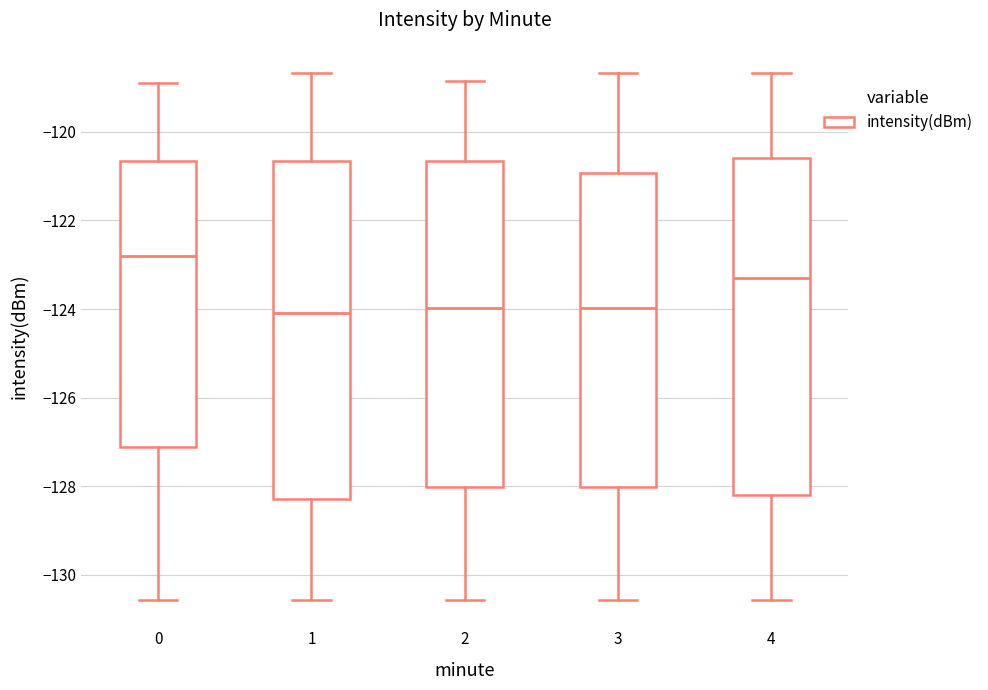

Where is the upper edge of the box at x = 0 on the y-axis? The values are not printed on the chart, so give them approximately, as read against the axis.

-120.6